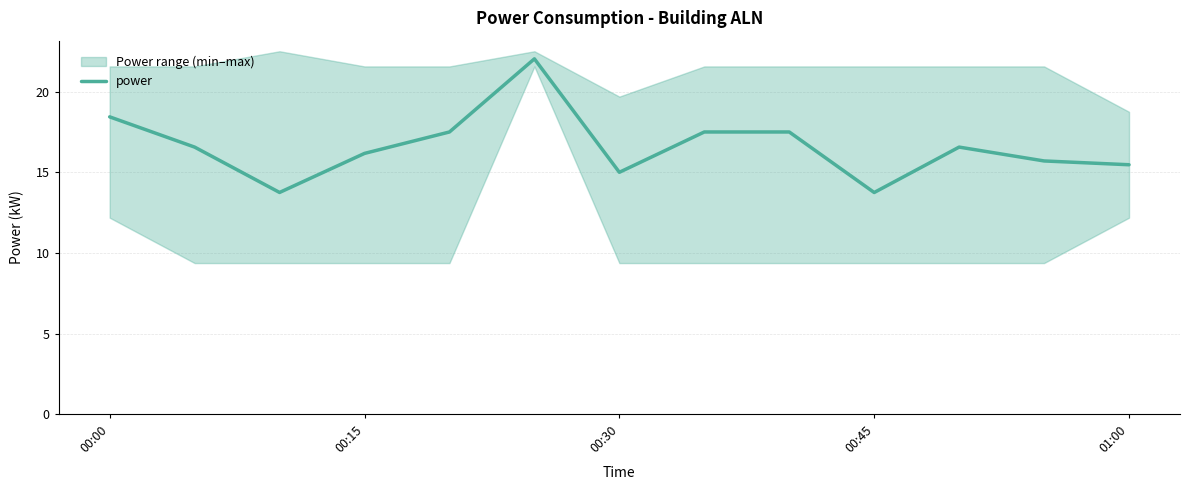

How many interior local peaks (higher than both neighbors) does the data have?

2